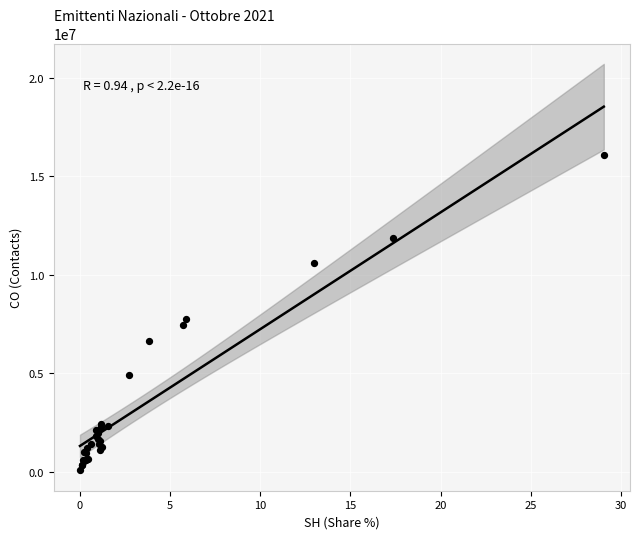

What Y value in the scatter plot is closest to 8068777?

7758092